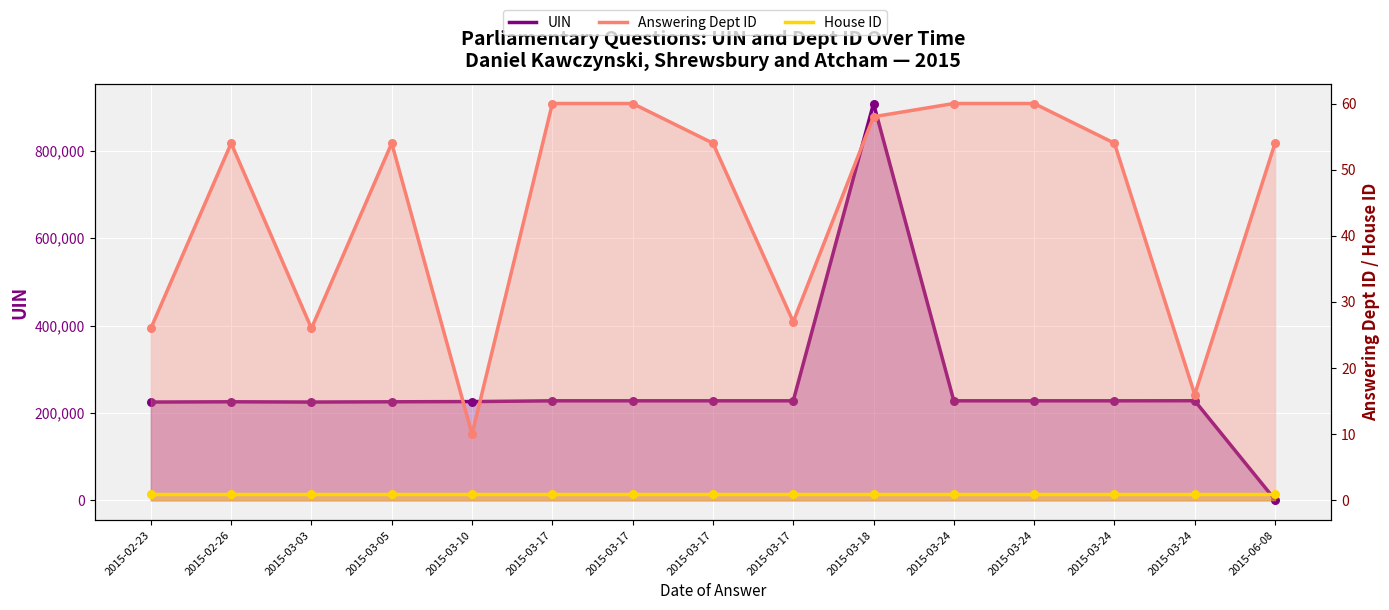

Which series contains the highest Y value?

UIN